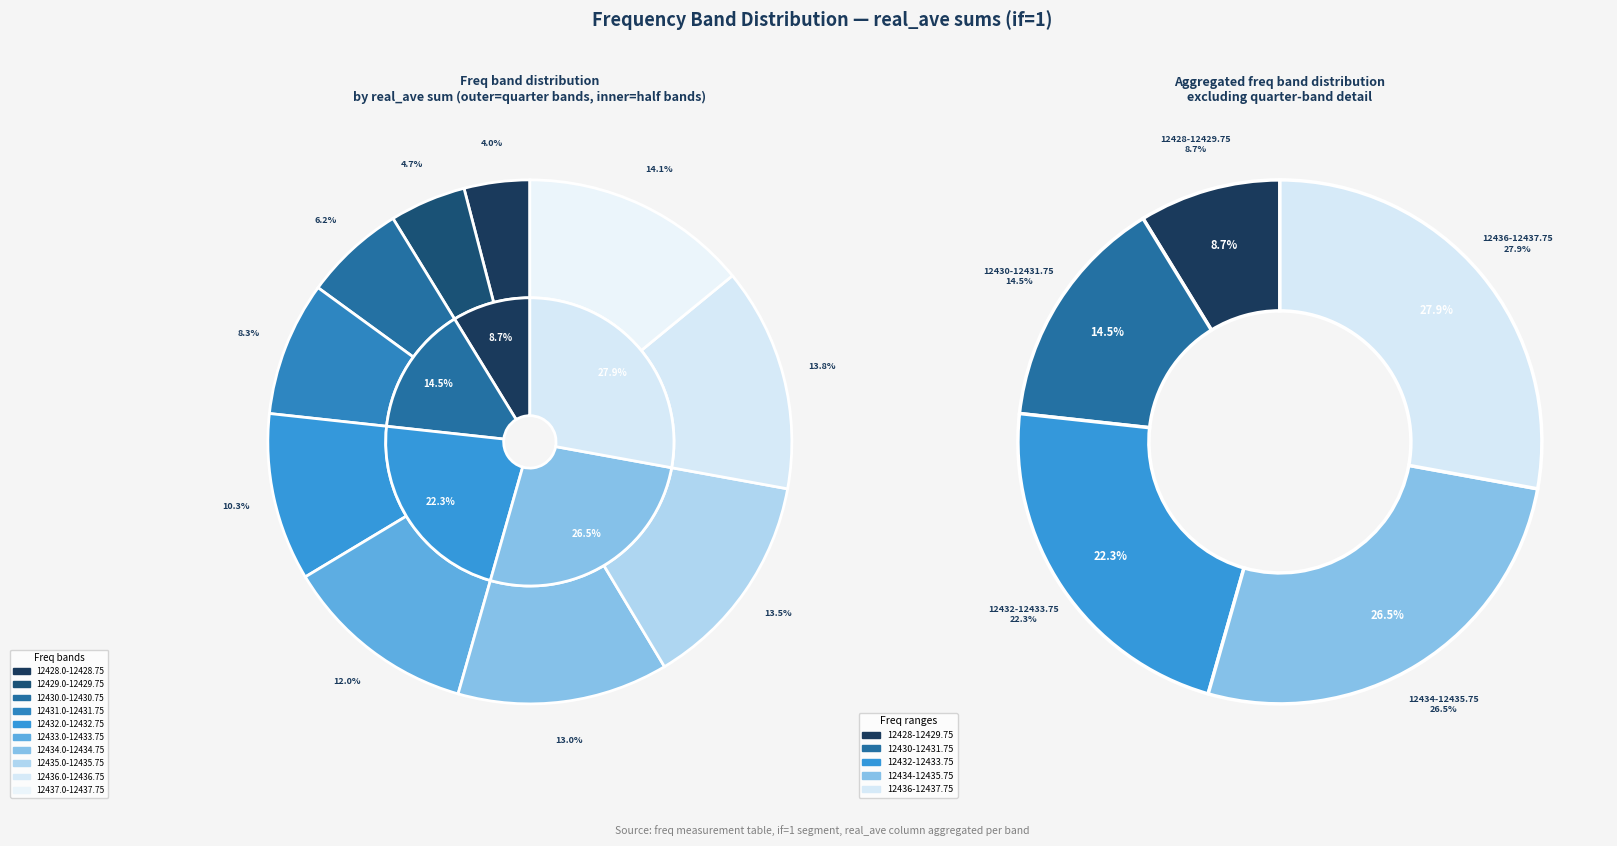

Rank the categories by value from highest to lowest.

12437.0-12437.75, 12436.0-12436.75, 12435.0-12435.75, 12434.0-12434.75, 12433.0-12433.75, 12432.0-12432.75, 12431.0-12431.75, 12430.0-12430.75, 12429.0-12429.75, 12428.0-12428.75